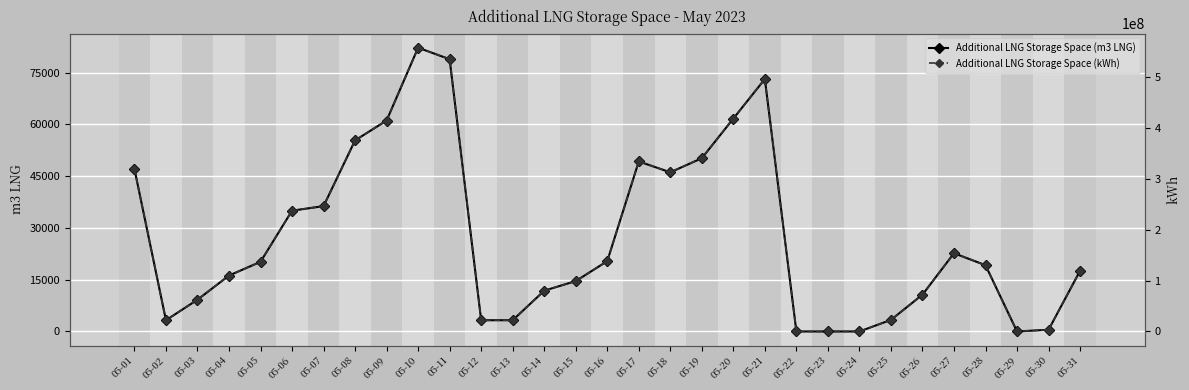

Reading right to left, transcribe all the data shown in this chart.

Additional LNG Storage Space (m3 LNG): 17575	496	0	19201	22673	10666	3355	0	0	0	73148	61692	50206	46119	49270	20373	14597	11818	3258	3258	78894	82231	61125	55369	36330	35005	20186	16203	9204	3258	47105
Additional LNG Storage Space (kWh): 118987082	3360154	0	129995170	153502912	72210512	22718156	0	0	0	495215006	417659443	339895500	312231655	333561970	137928197	98823493	80009257	22062051	22061374	534113303	556708652	413817476	374852741	245954820	236990121	136661497	109696790	62314102	22061374	318901908